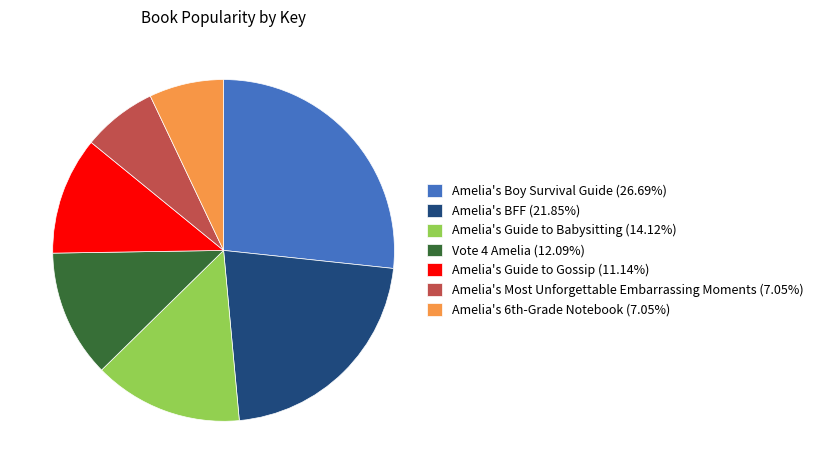

Is the sum of Amelia's Boy Survival Guide (26.69%) and Amelia's Guide to Babysitting (14.12%) greater than half?

No